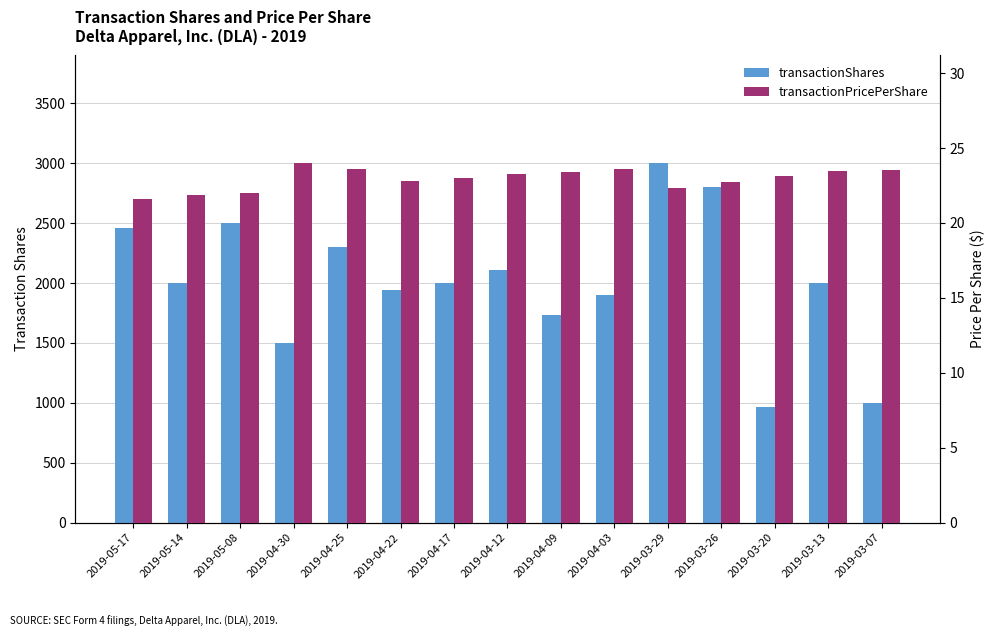

Reading right to left, what are all the values shown in this chart?

transactionShares: 2019-03-07=1000.0	2019-03-13=2000.0	2019-03-20=968.0	2019-03-26=2804.0	2019-03-29=3000.0	2019-04-03=1902.0	2019-04-09=1735.0	2019-04-12=2110.0	2019-04-17=2000.0	2019-04-22=1942.0	2019-04-25=2300.0	2019-04-30=1500.0	2019-05-08=2500.0	2019-05-14=2000.0	2019-05-17=2461.0
transactionPricePerShare: 2019-03-07=23.5	2019-03-13=23.5	2019-03-20=23.2	2019-03-26=22.8	2019-03-29=22.3	2019-04-03=23.6	2019-04-09=23.4	2019-04-12=23.3	2019-04-17=23.0	2019-04-22=22.8	2019-04-25=23.6	2019-04-30=24.0	2019-05-08=22.0	2019-05-14=21.8	2019-05-17=21.6